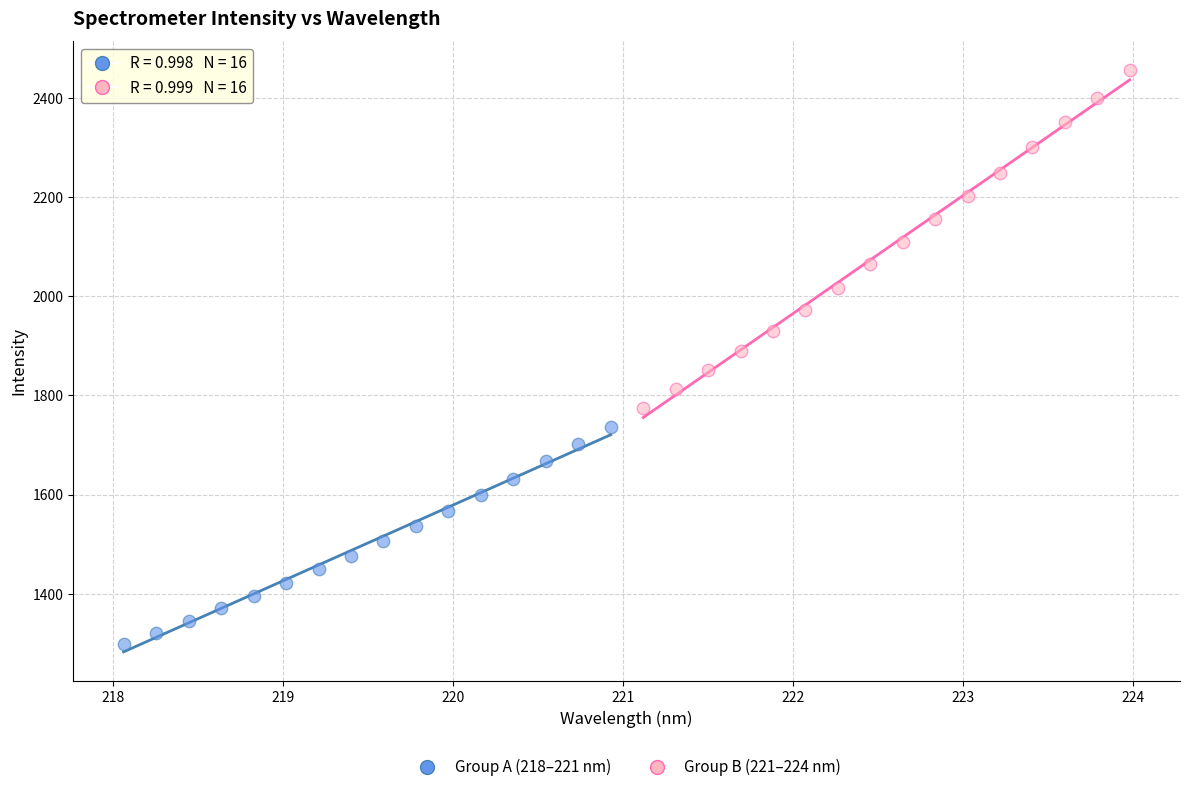

Which series contains the lowest Y value?

Group A (218–221 nm)